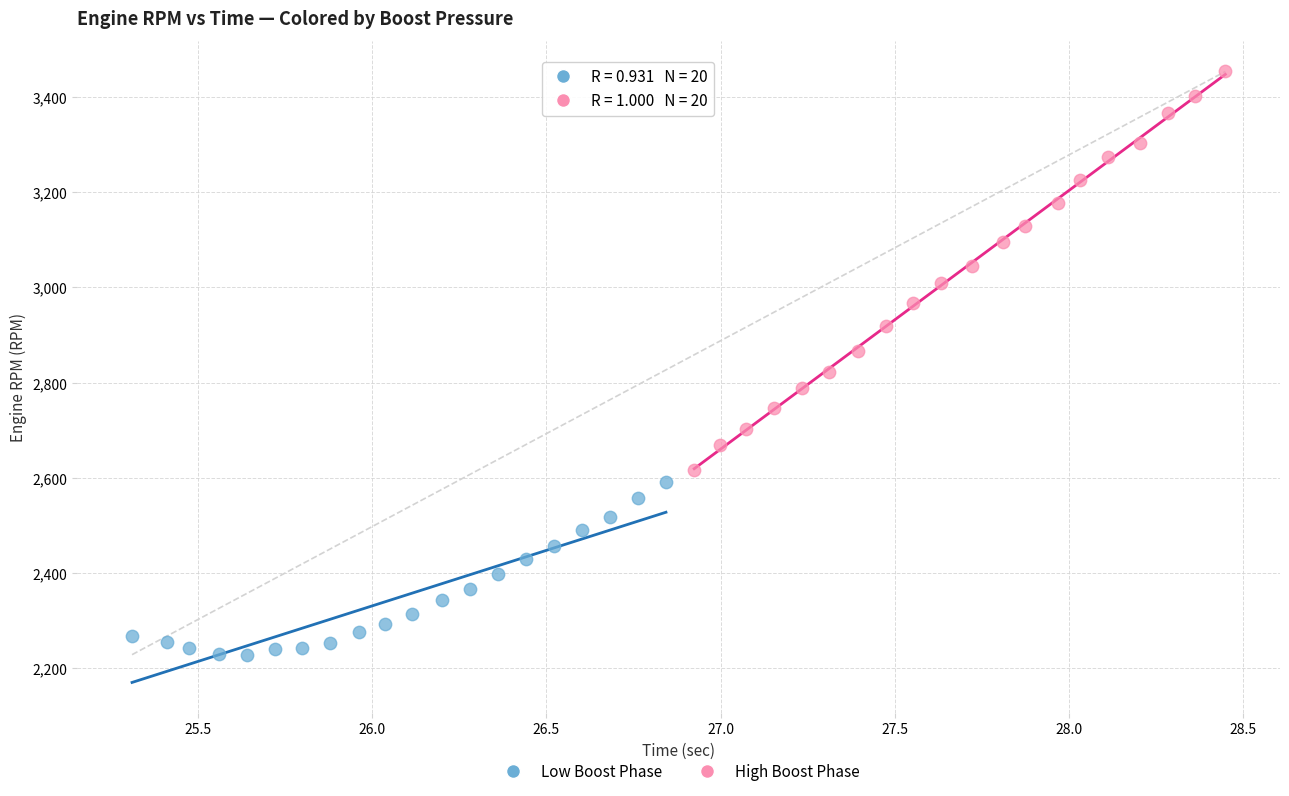

Which series reaches the minimum Y coordinate?

Low Boost Phase